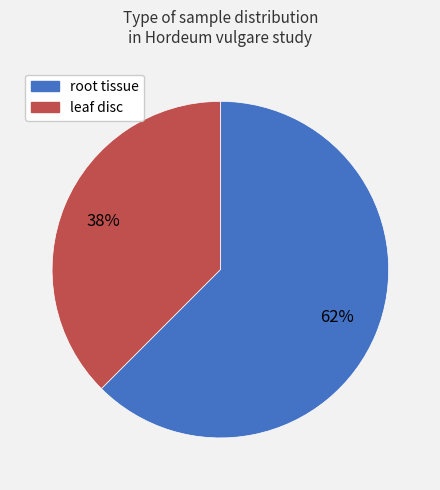

To the nearest percent, what is the combined percentage of root tissue and leaf disc?

100%